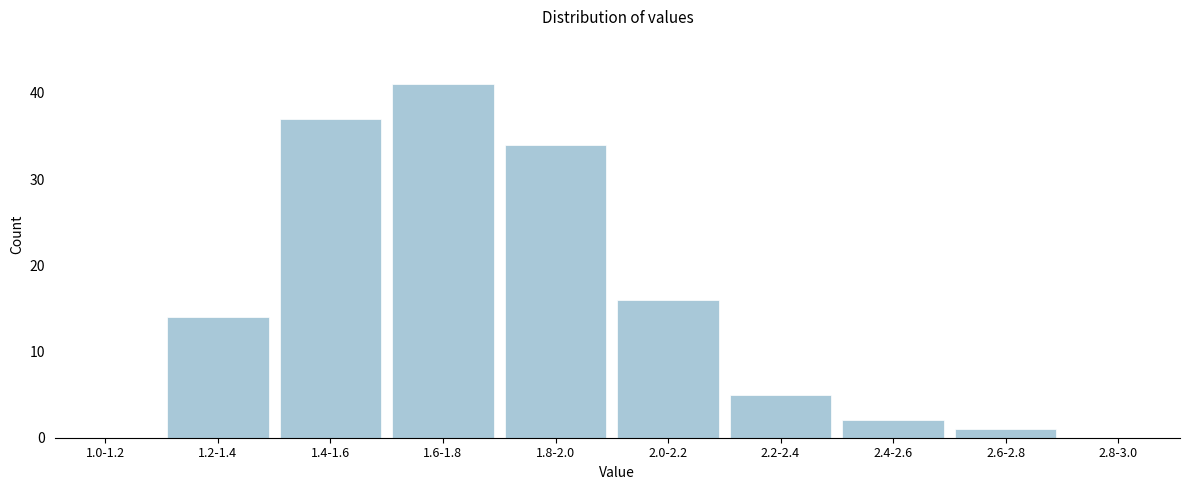

Reading right to left, extract all data points from this chart.

2.8-3.0=0	2.6-2.8=1	2.4-2.6=2	2.2-2.4=5	2.0-2.2=16	1.8-2.0=34	1.6-1.8=41	1.4-1.6=37	1.2-1.4=14	1.0-1.2=0